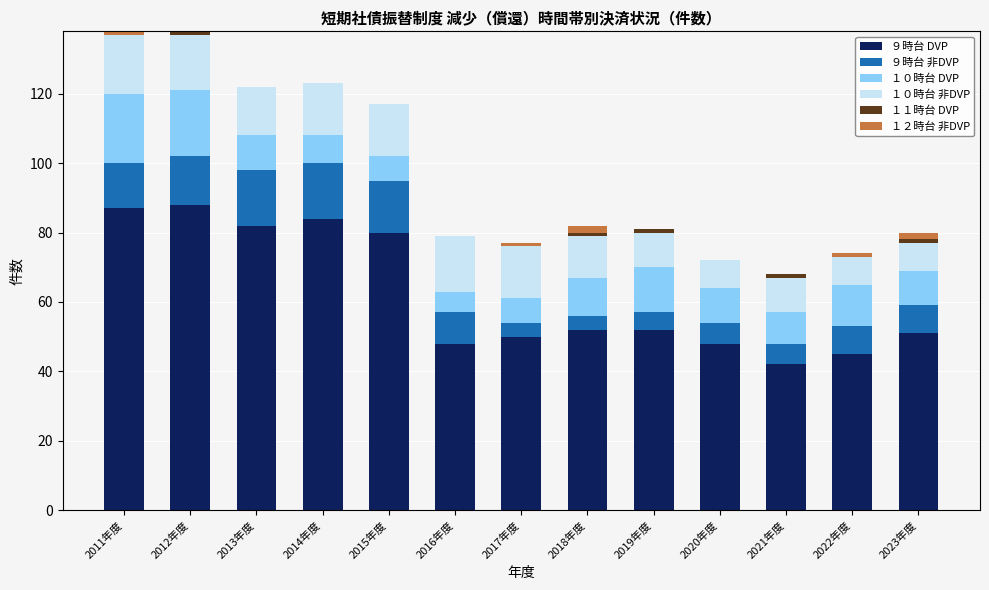

The ９時台 DVP series shows 87 at 2019年度. True or false?

False